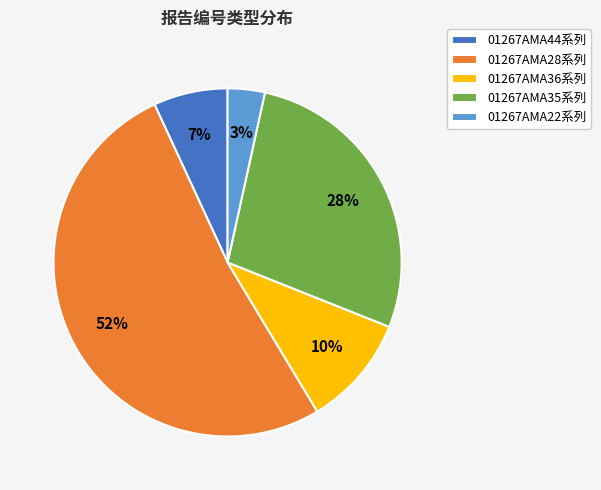

True or false: 01267AMA28系列 accounts for 52% of the total.

True